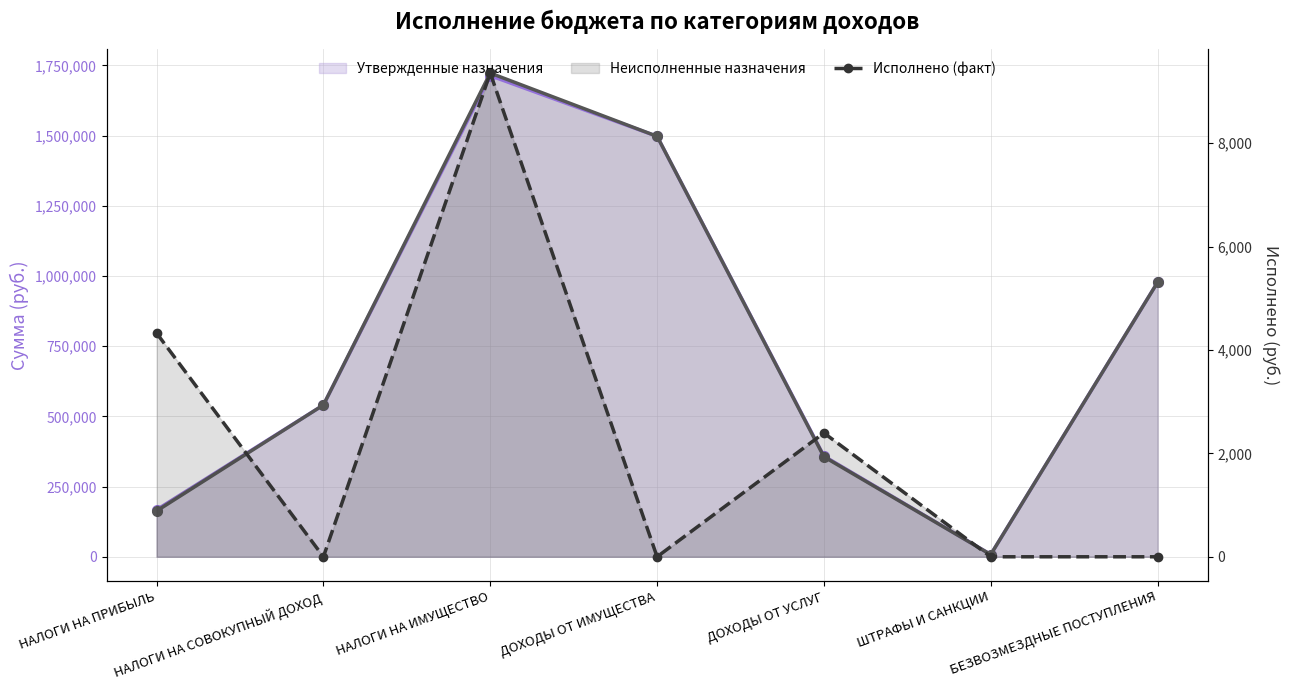

Is the value of Утвержденные назначения at ШТРАФЫ И САНКЦИИ greater than the value of Неисполненные назначения at БЕЗВОЗМЕЗДНЫЕ ПОСТУПЛЕНИЯ?

No